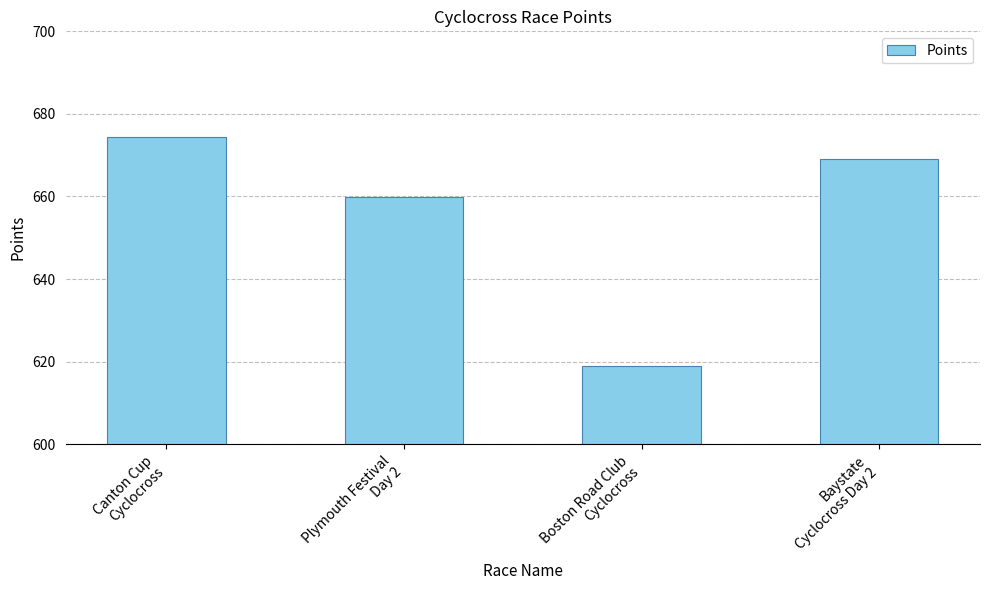

At which label does the data first exceed 669?

Canton Cup
Cyclocross